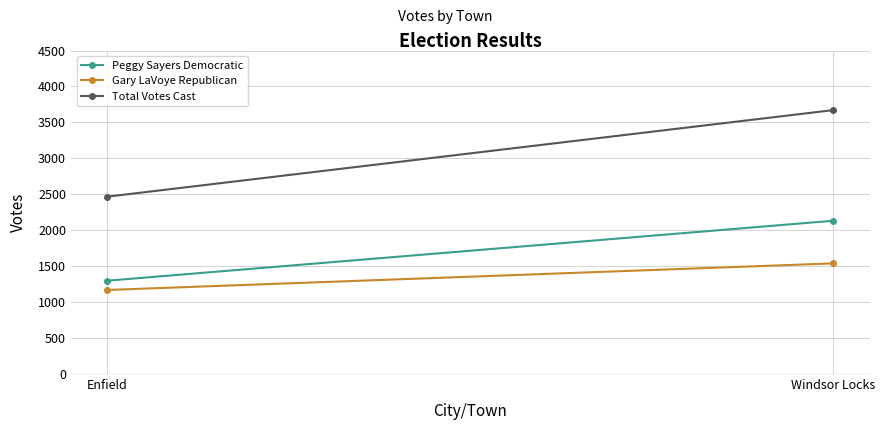

Reading right to left, extract all data points from this chart.

Peggy Sayers Democratic: 2132	1298
Gary LaVoye Republican: 1539	1169
Total Votes Cast: 3671	2467